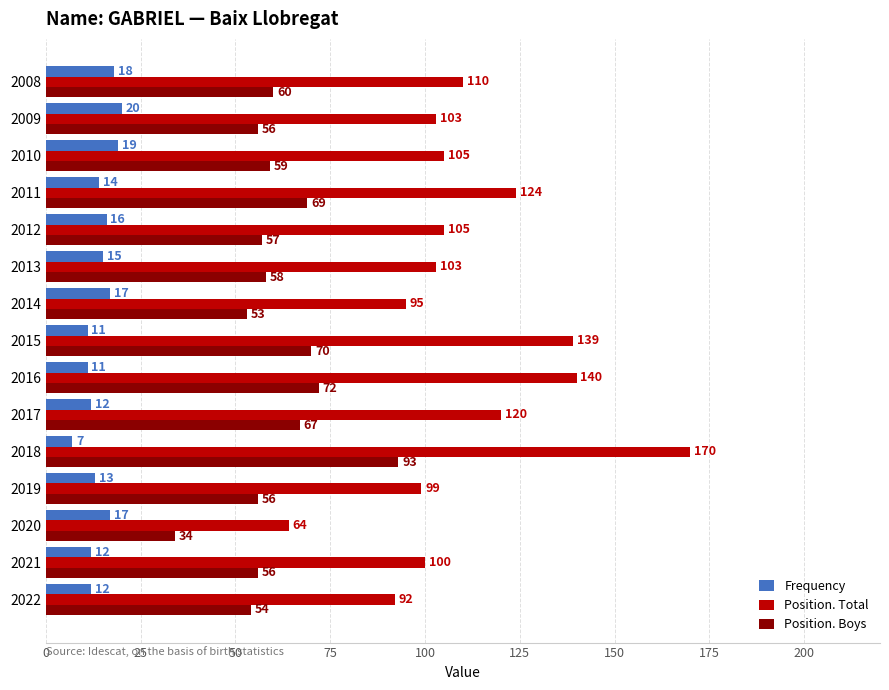

List the series in order of their peak value, lowest first.

Frequency, Position. Boys, Position. Total